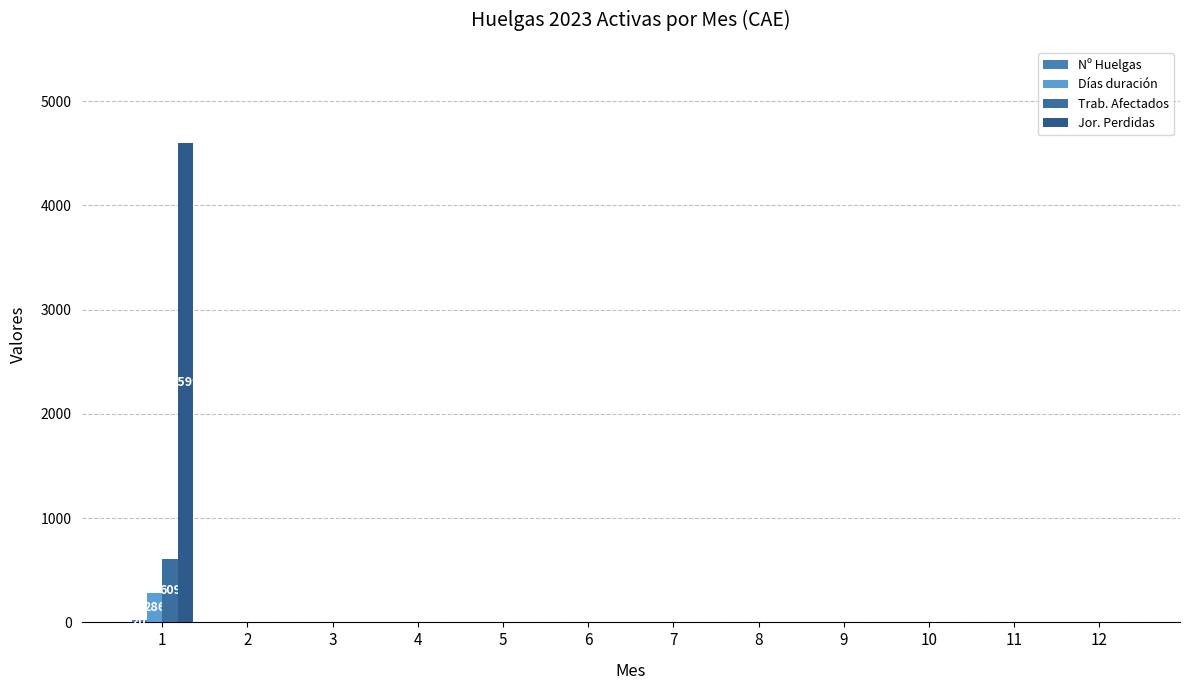

Between 1 and 11, which series saw the biggest shift?

Jor. Perdidas